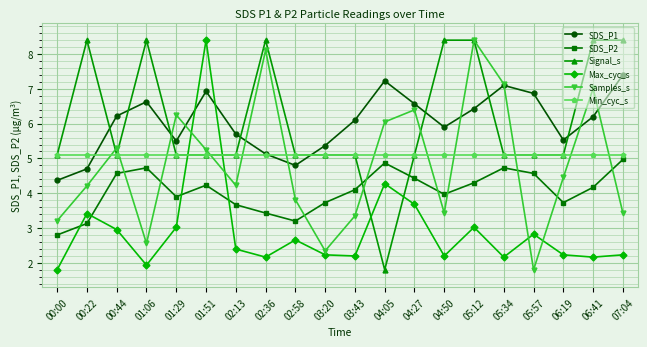

Between which two adjacent categories do Samples_s and Max_cyc_s first intersect?

01:29 and 01:51